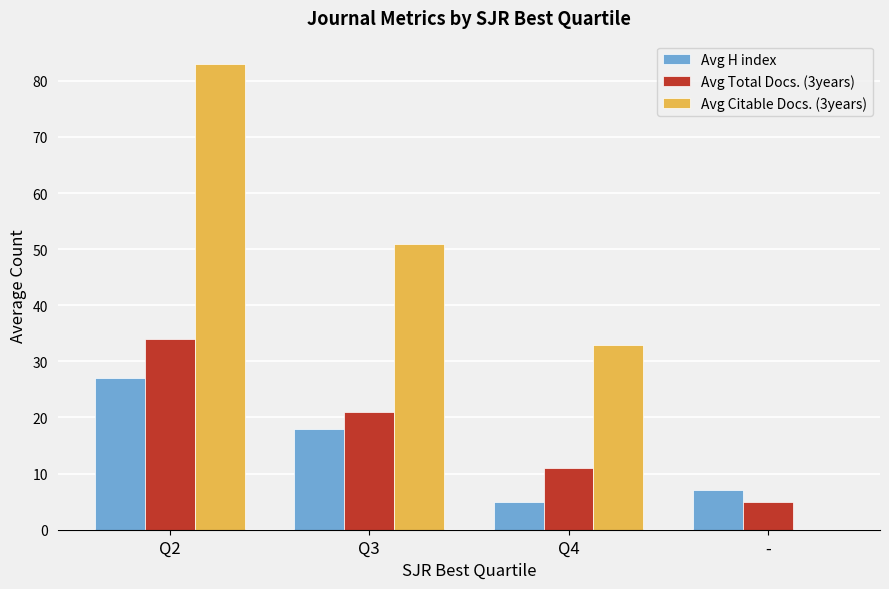

What is the sum of the Avg H index values at - and Q2?

34